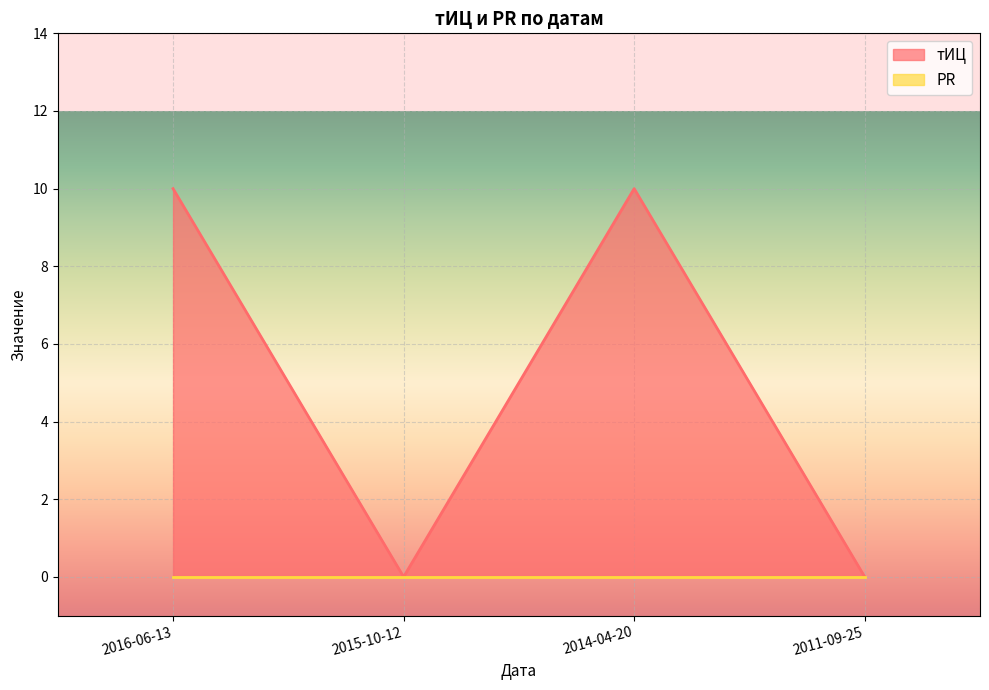

How many interior local peaks (higher than both neighbors) does the data have?

1